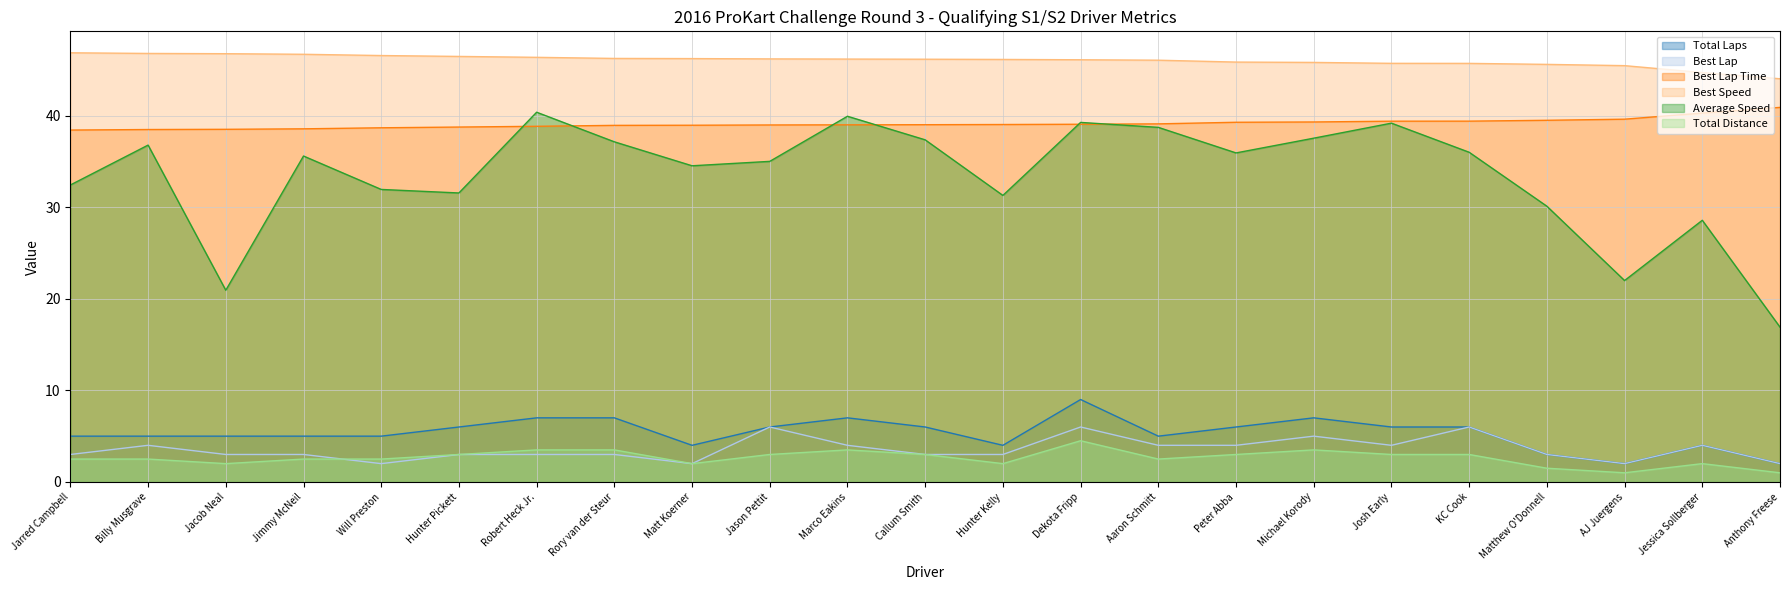

In Total Distance, how many points are lower than both neighbors (excluding endpoints)?

5